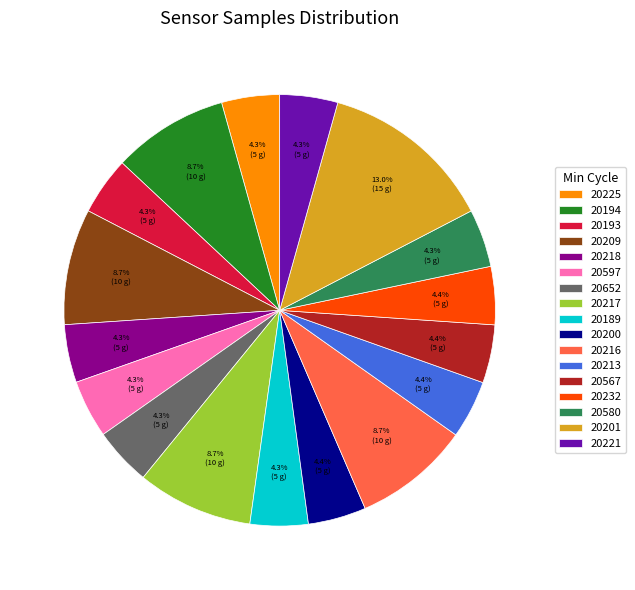

Between 20189 and 20209, which is larger?

20209